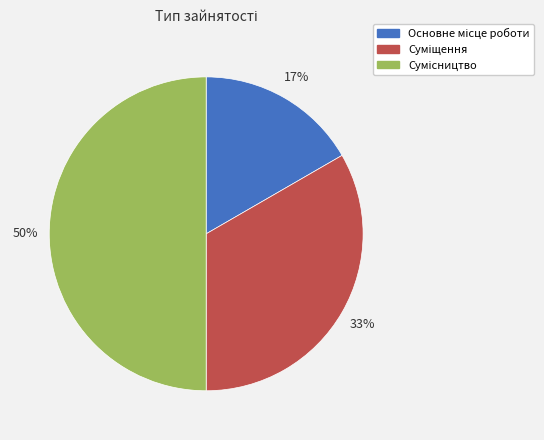

To the nearest percent, what is the average slice percentage?

33%